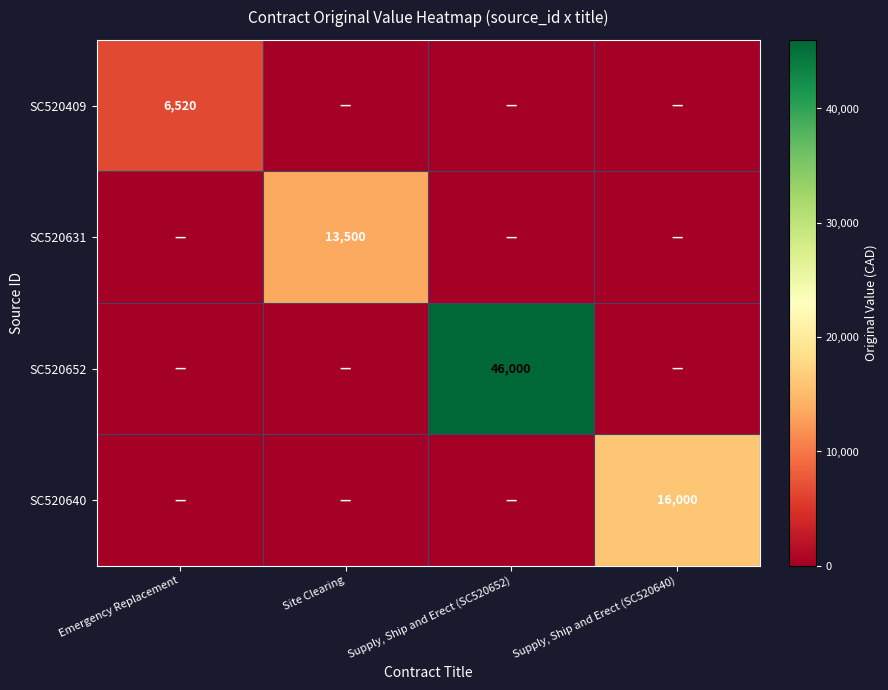

The SC520631 series shows 13500 at Site Clearing. True or false?

True